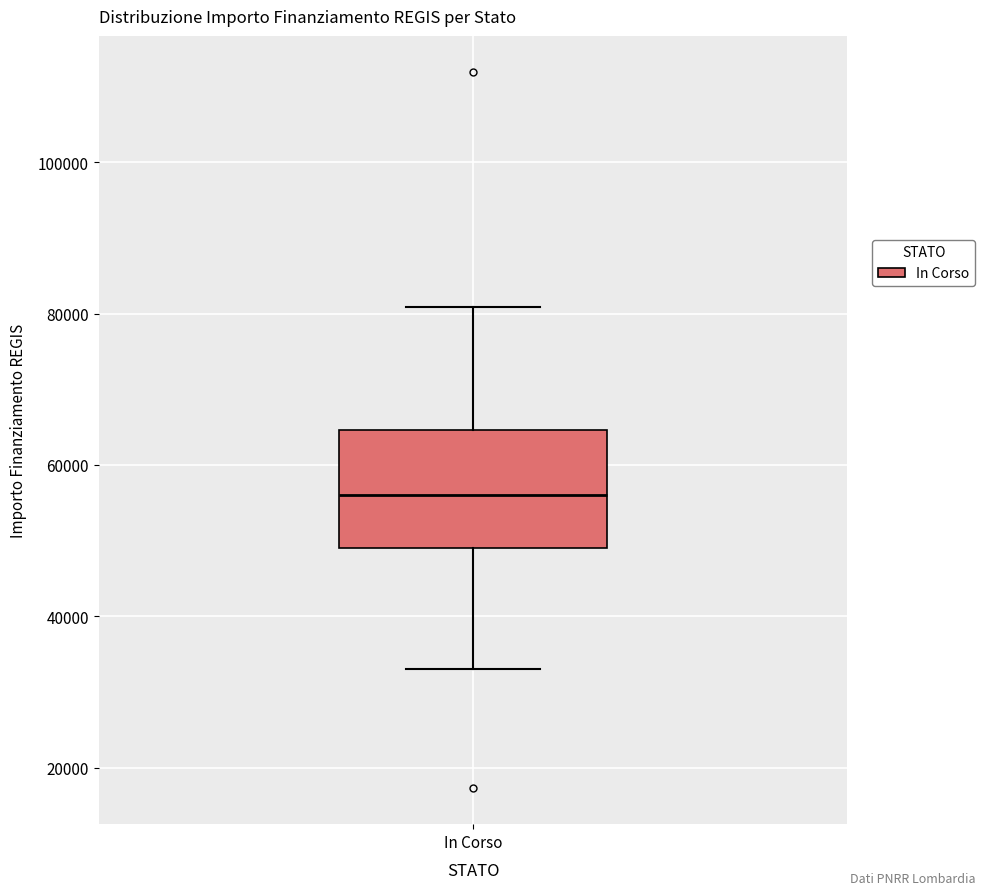

Where does the median line of the box for In Corso sit on the y-axis? The values are not printed on the chart, so give them approximately, as read against the axis.

56000